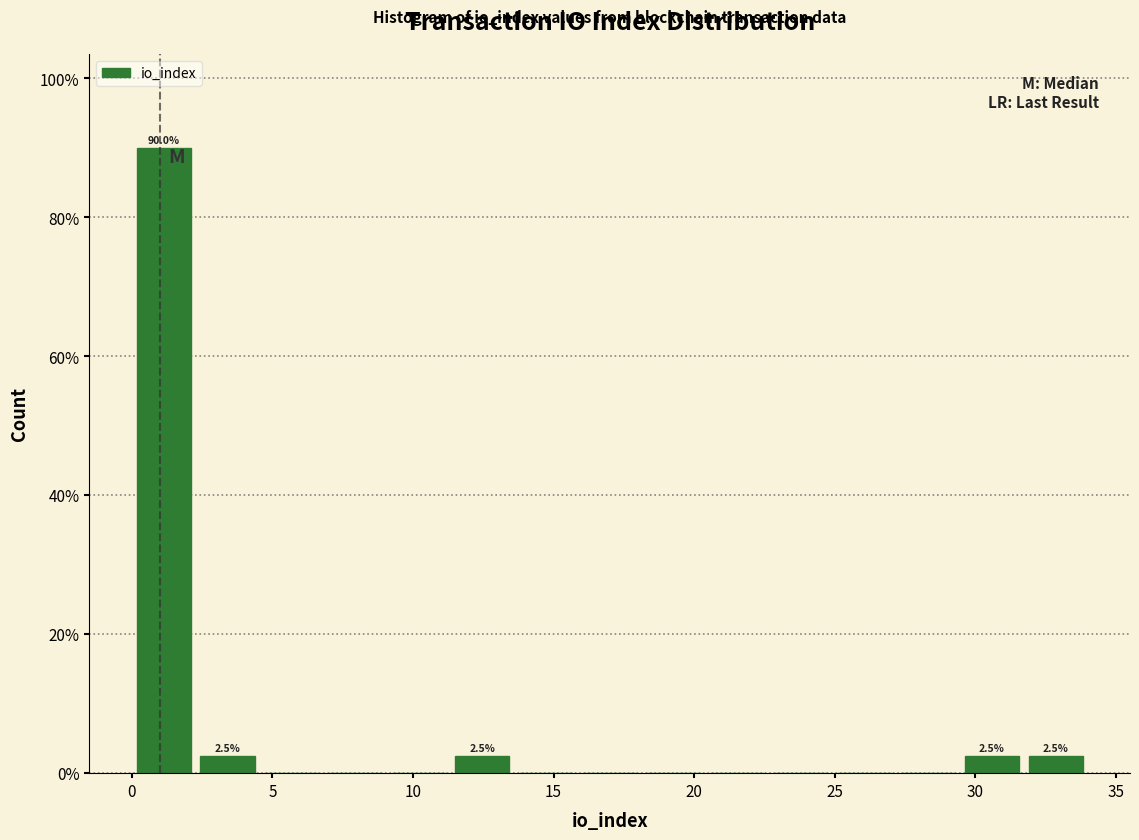

Over which range of the x-axis is the bar tallest?

0.0 to 2.5